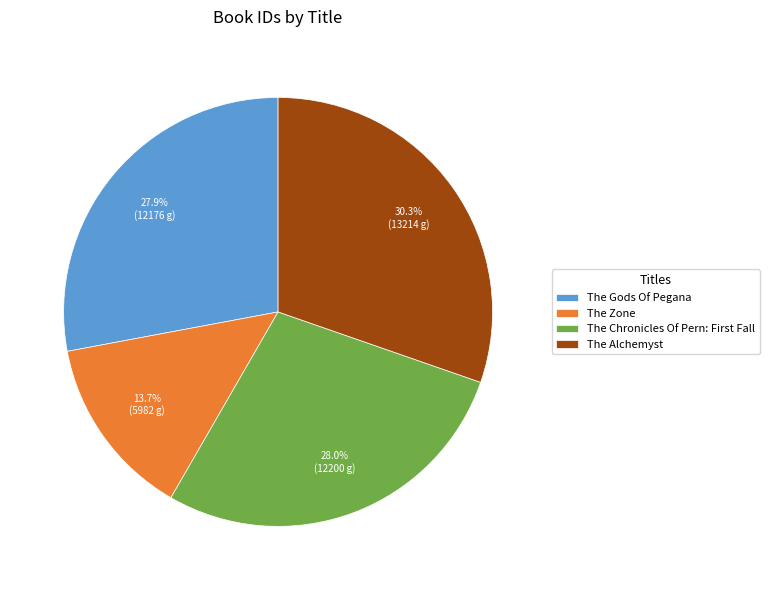

Count the number of slices in the pie.

4